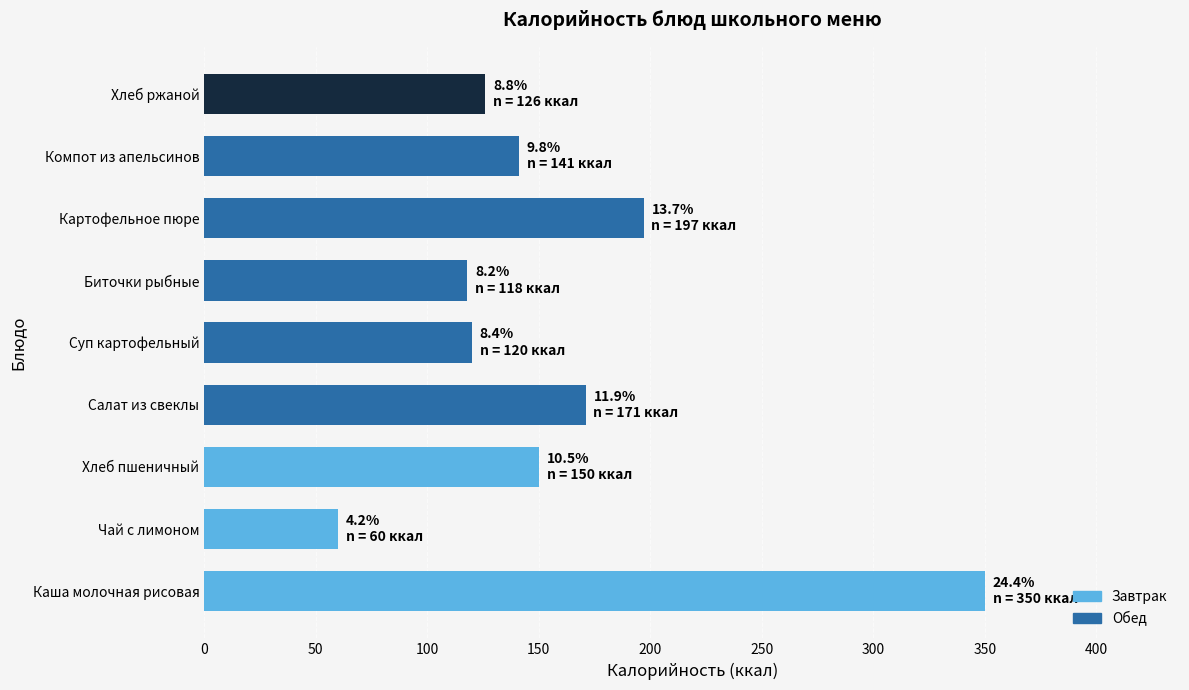

The value at Картофельное пюре is 333. True or false?

False